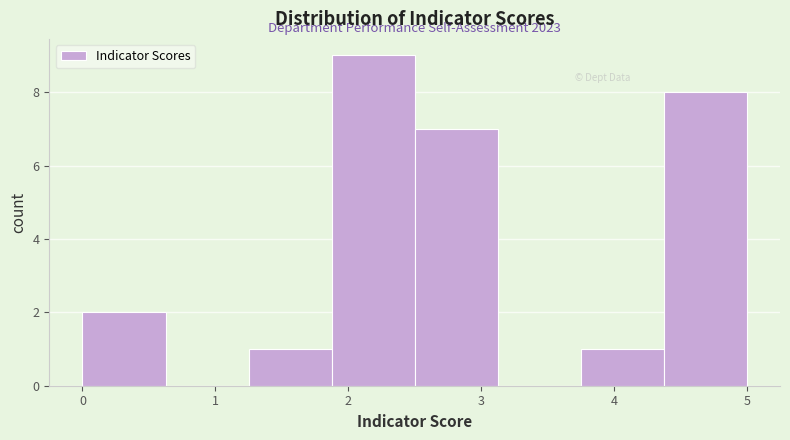

Which range on the x-axis has the tallest bar?

1.9 to 2.5